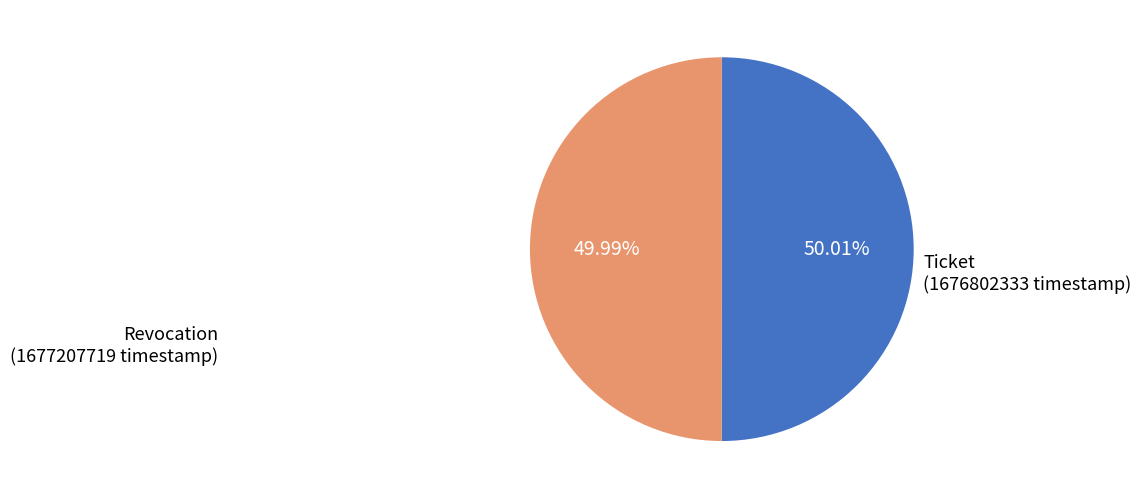

Is there any slice that represents more than half of the pie?

Yes